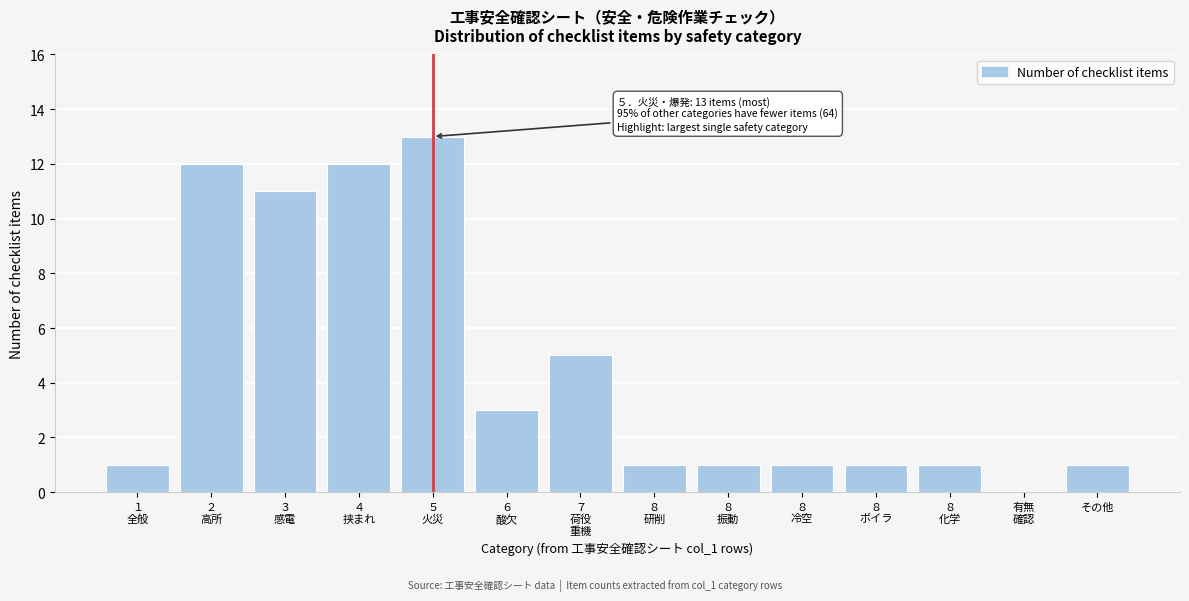

What is the sum of all values?

63